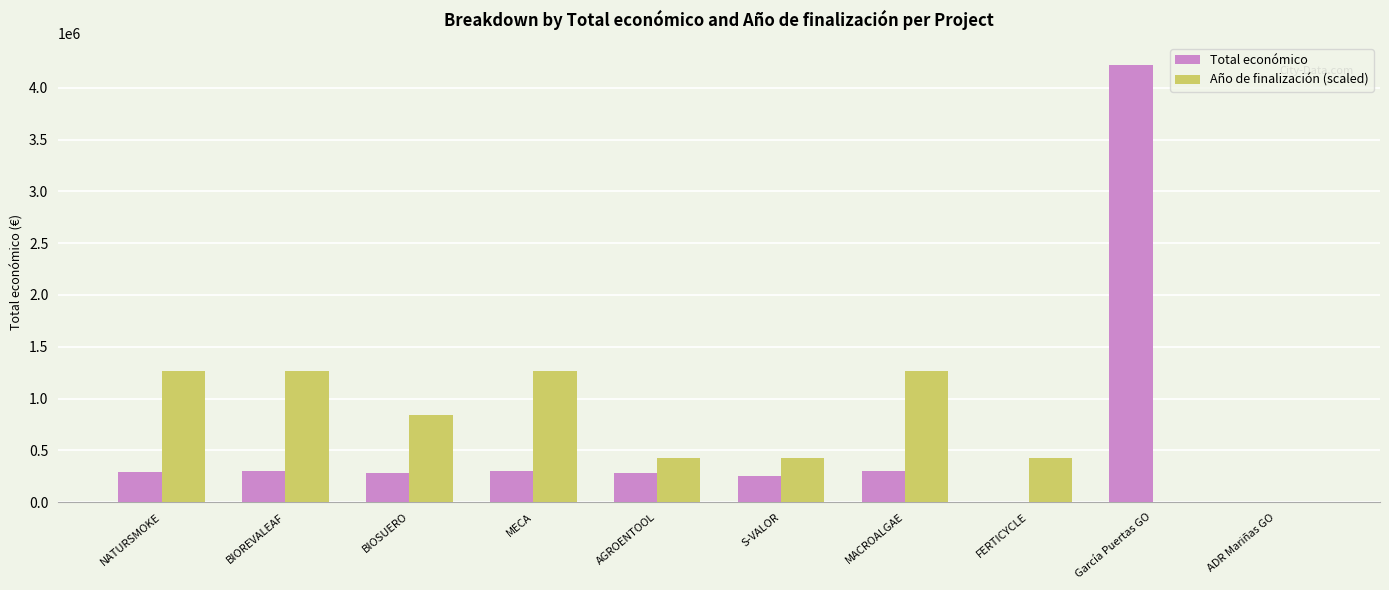

What is the highest value of the Año de finalización (scaled) series?

1266727.5